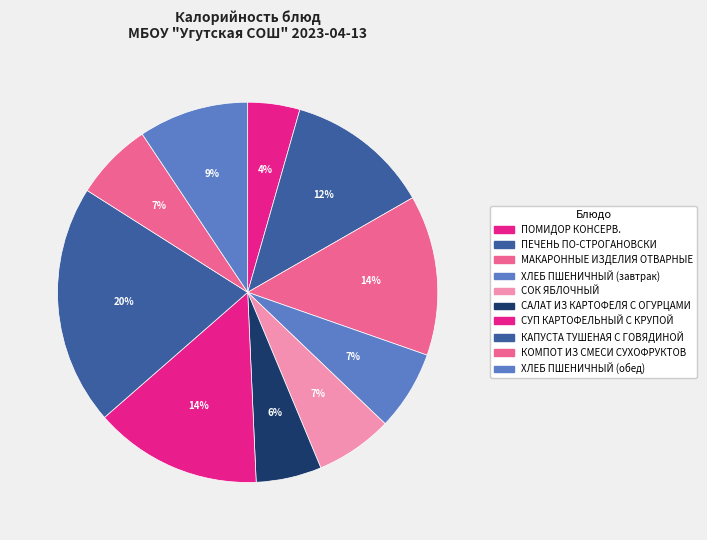

How many slices are in this pie chart?

10